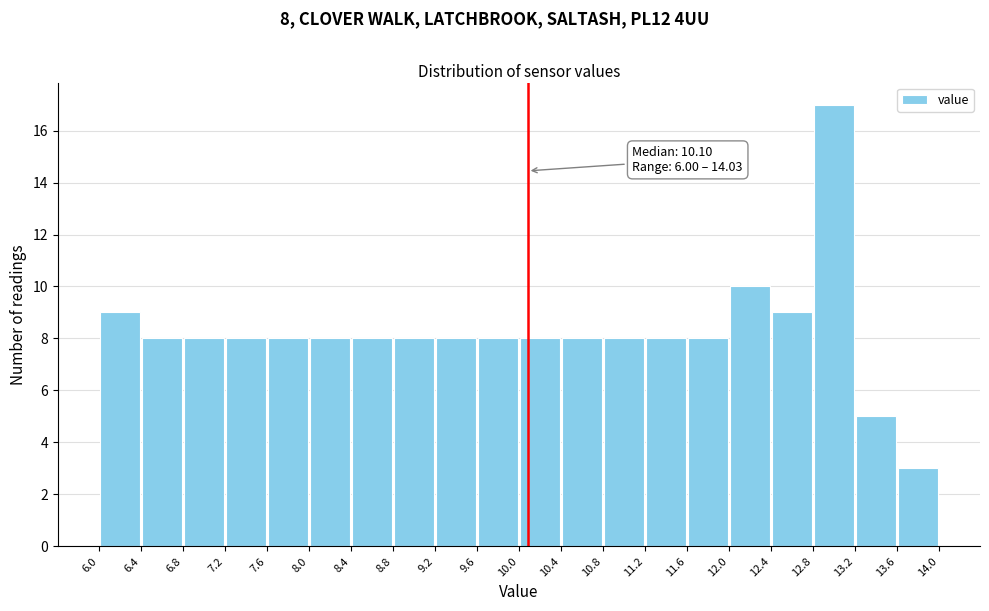

Which range on the x-axis has the tallest bar?

12.8 to 13.2